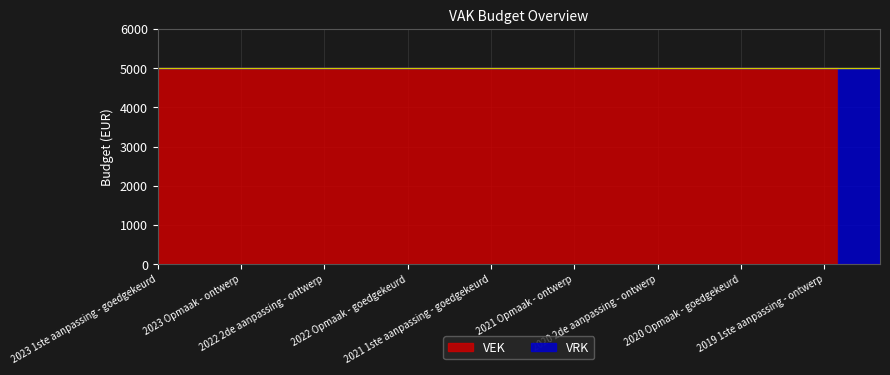

Which series has the largest range (max minus min)?

VEK